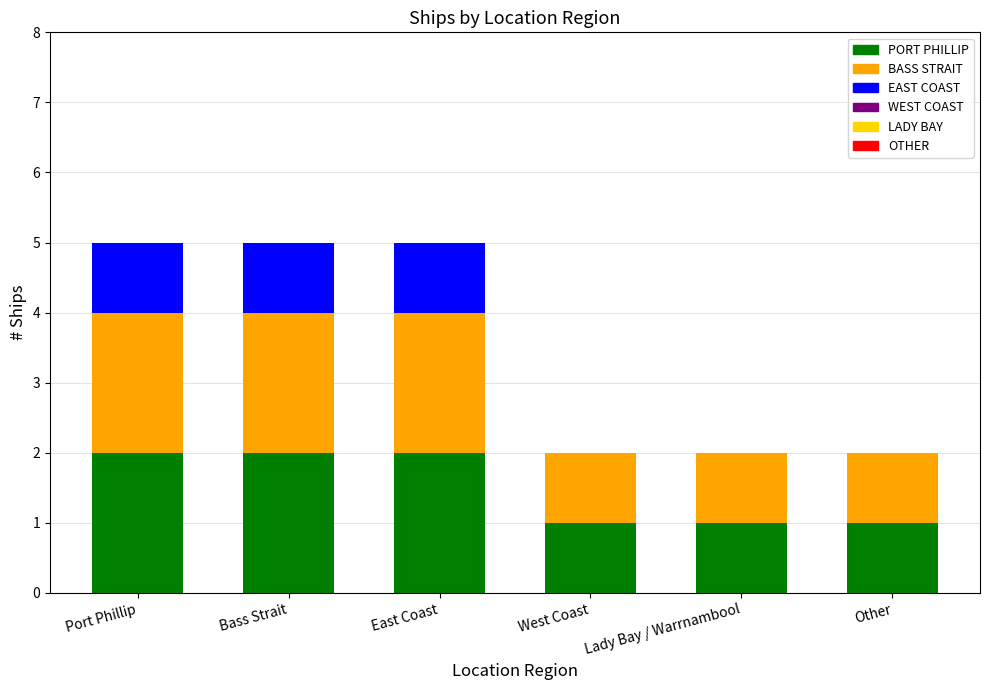

What is the total value across all series at Port Phillip?

5